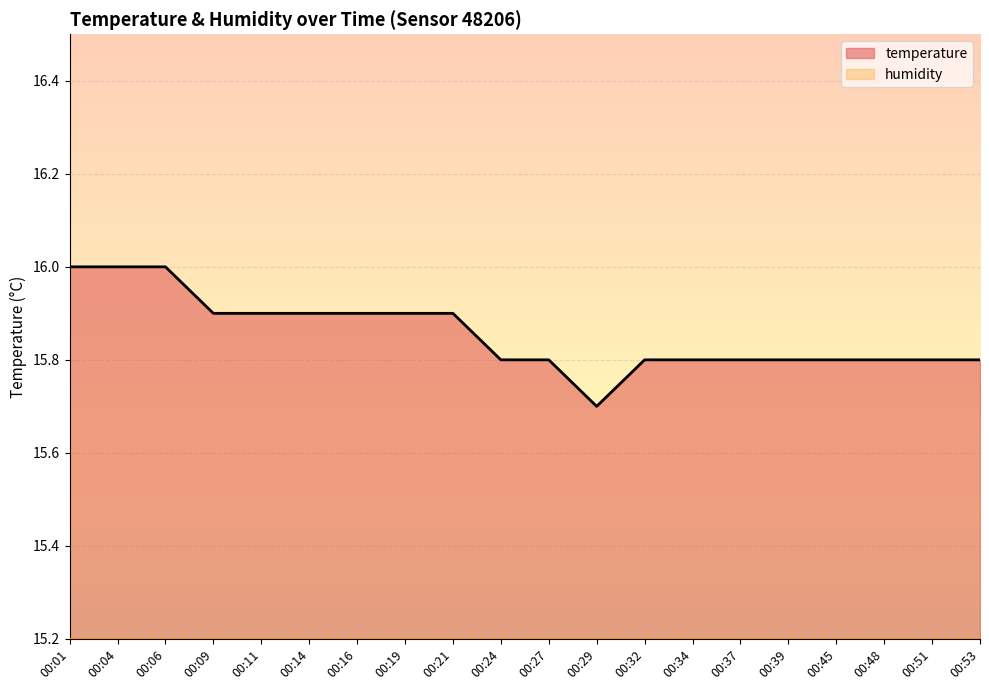

What is the maximum value for temperature?

16.0